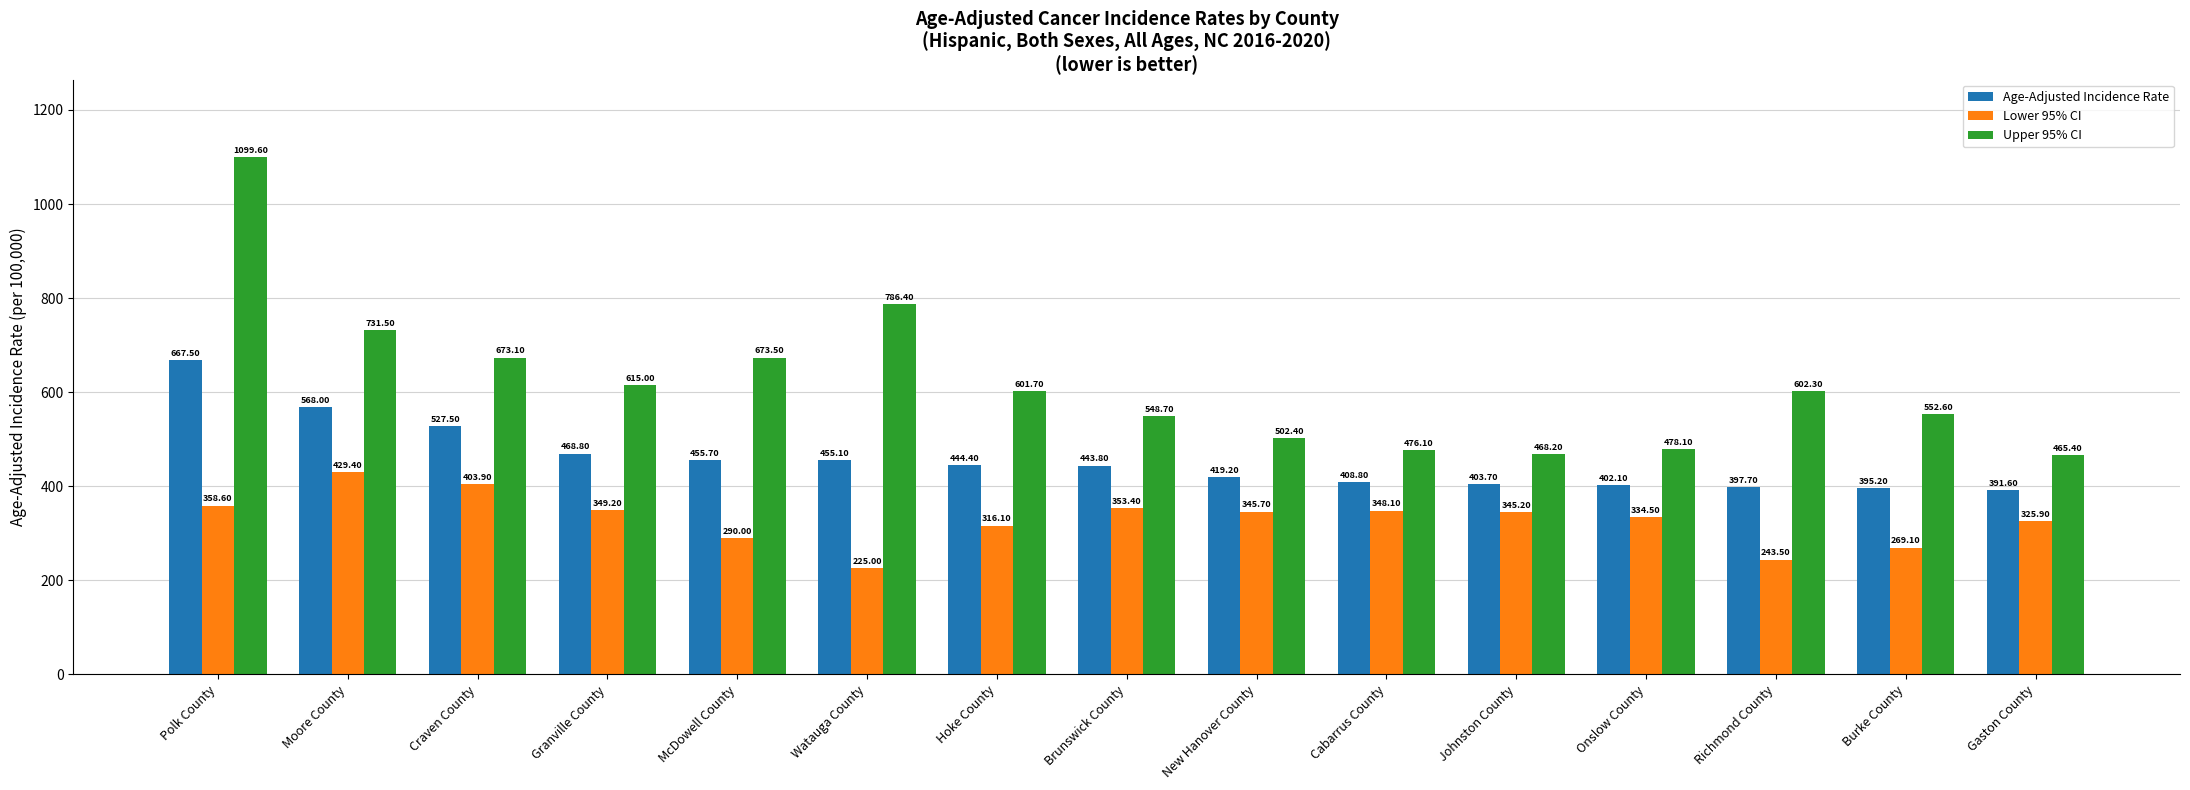

How many distinct data groups are displayed?

3